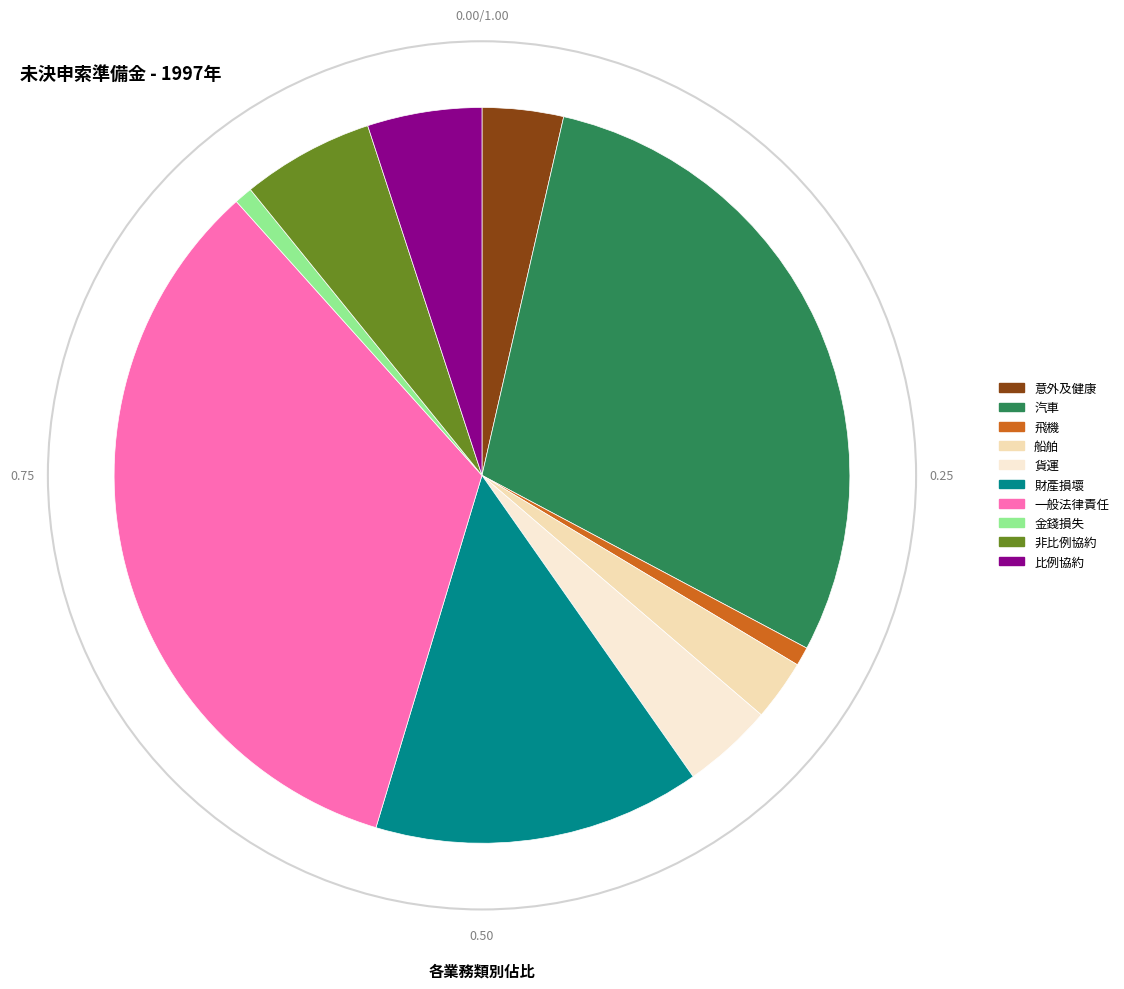

The 飛機 slice represents 11% of the pie. True or false?

False